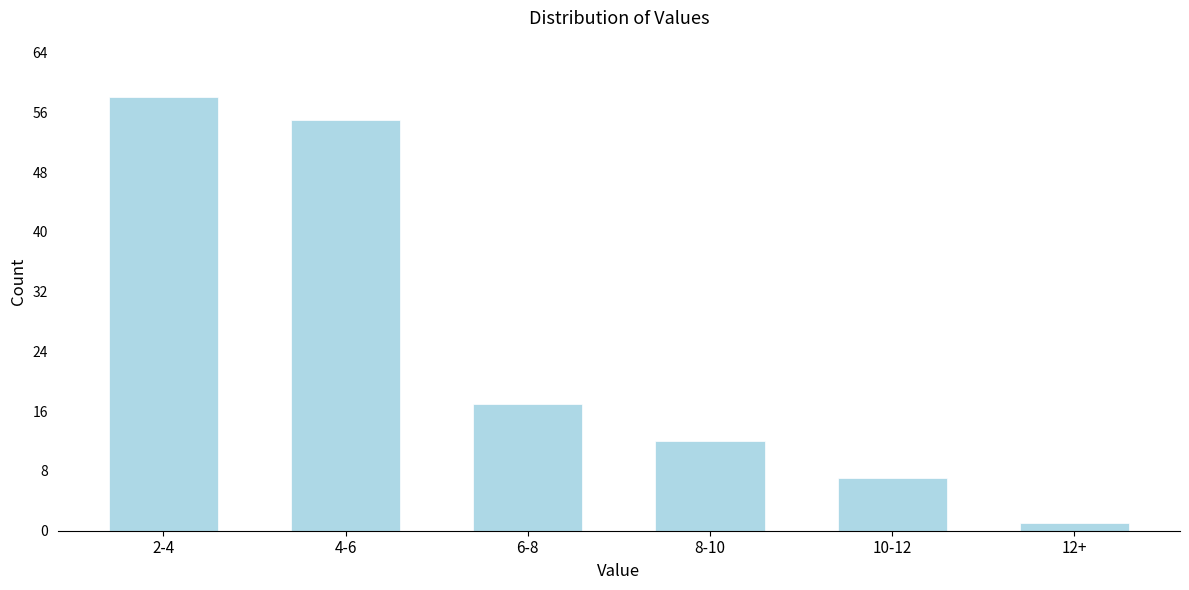

Reading right to left, extract all data points from this chart.

1	7	12	17	55	58